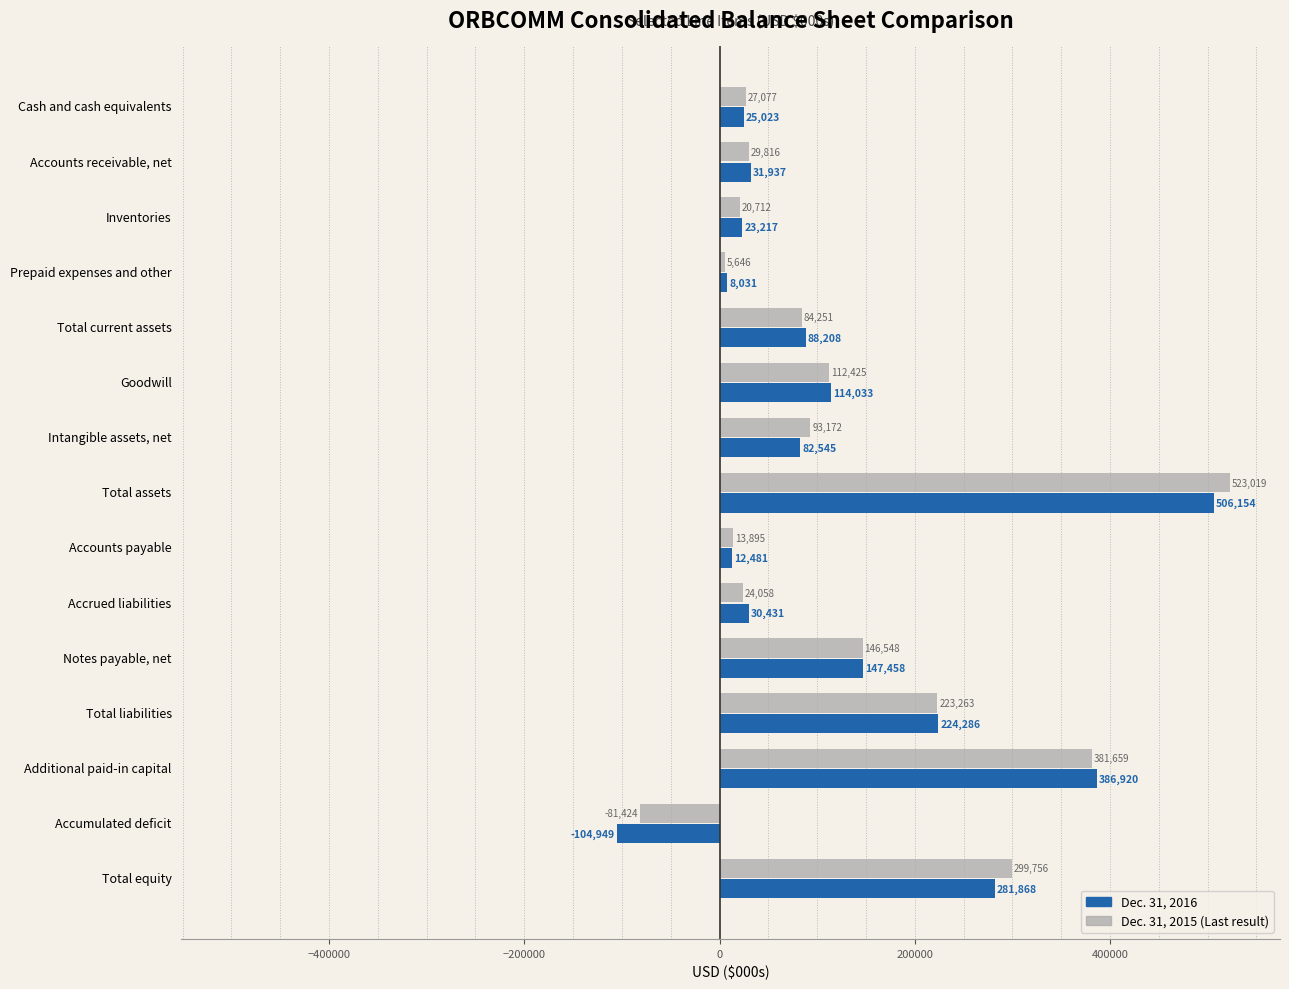

What is the difference between the highest and lowest values at Total equity?

17888